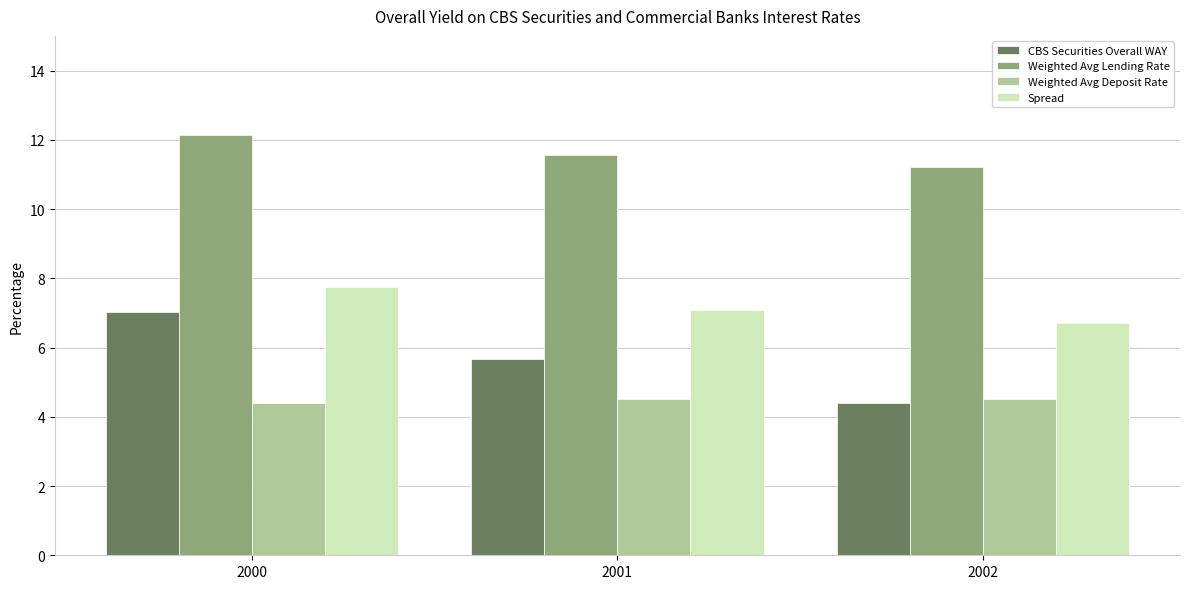

At how many categories does at least one series exceed 8?

3